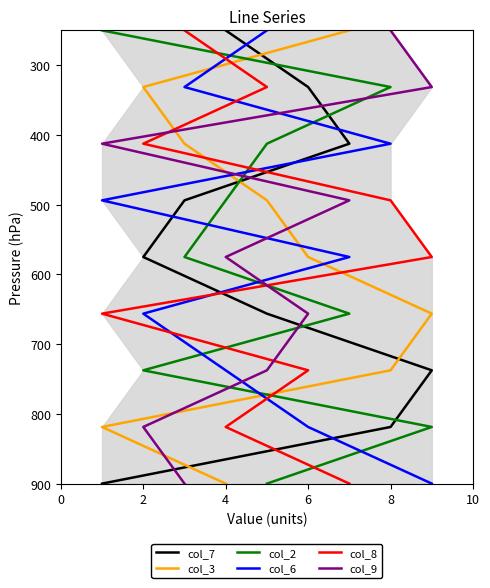

How many categories are shown in the chart?

9